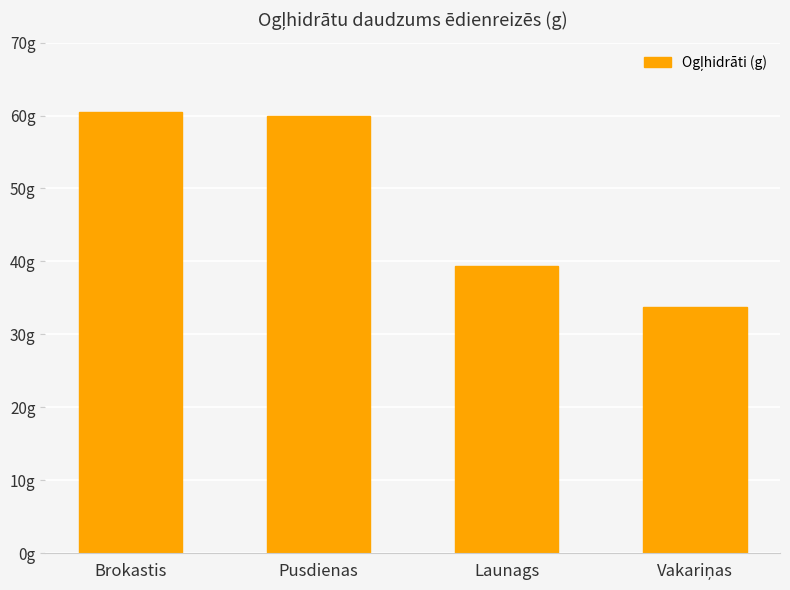

The chart shows a value of 65.2 at Launags. True or false?

False